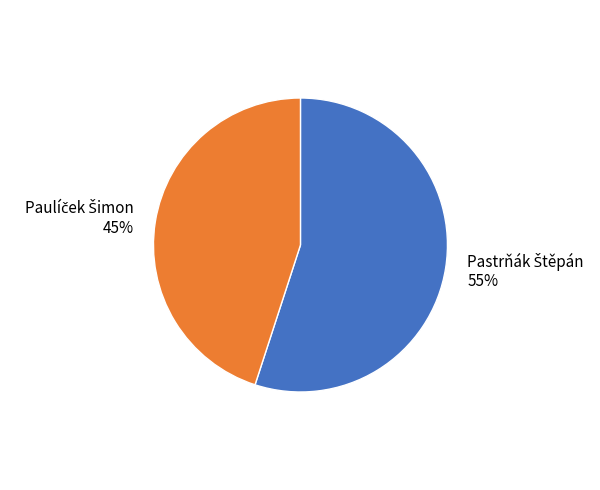

To the nearest percent, what is the average slice percentage?

50%